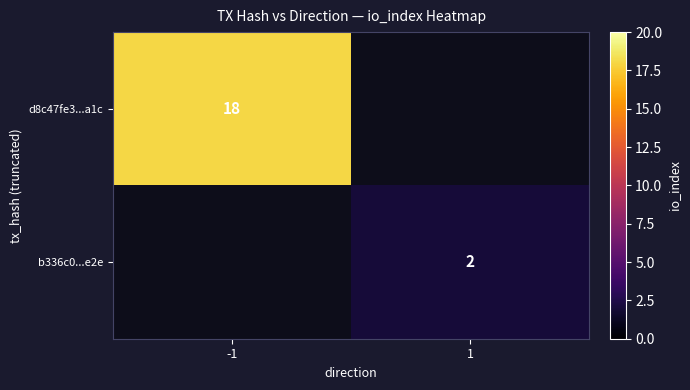

Is it true that b336c0...e2e equals 2.7 at 1?

False